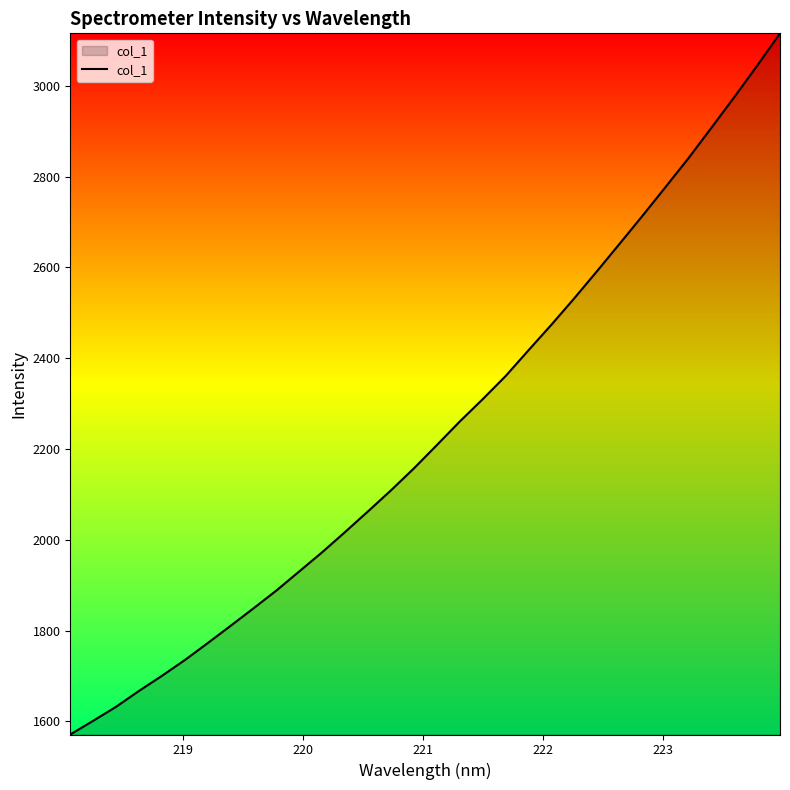

What is the minimum value shown in the chart?

1571.0